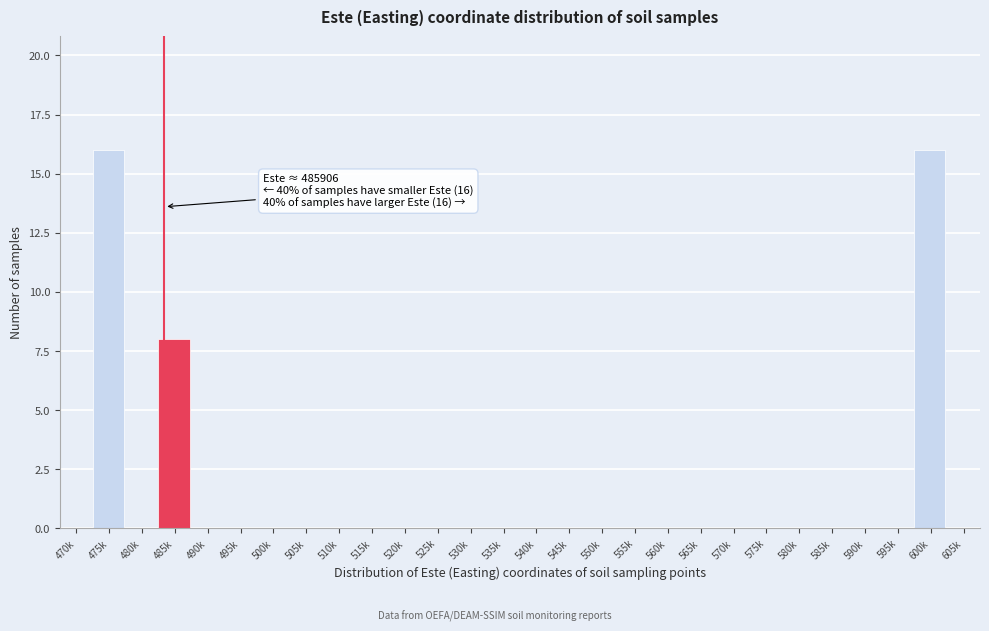

Reading right to left, what are all the values shown in this chart?

605k=0	600k=16	595k=0	590k=0	585k=0	580k=0	575k=0	570k=0	565k=0	560k=0	555k=0	550k=0	545k=0	540k=0	535k=0	530k=0	525k=0	520k=0	515k=0	510k=0	505k=0	500k=0	495k=0	490k=0	485k=8	480k=0	475k=16	470k=0